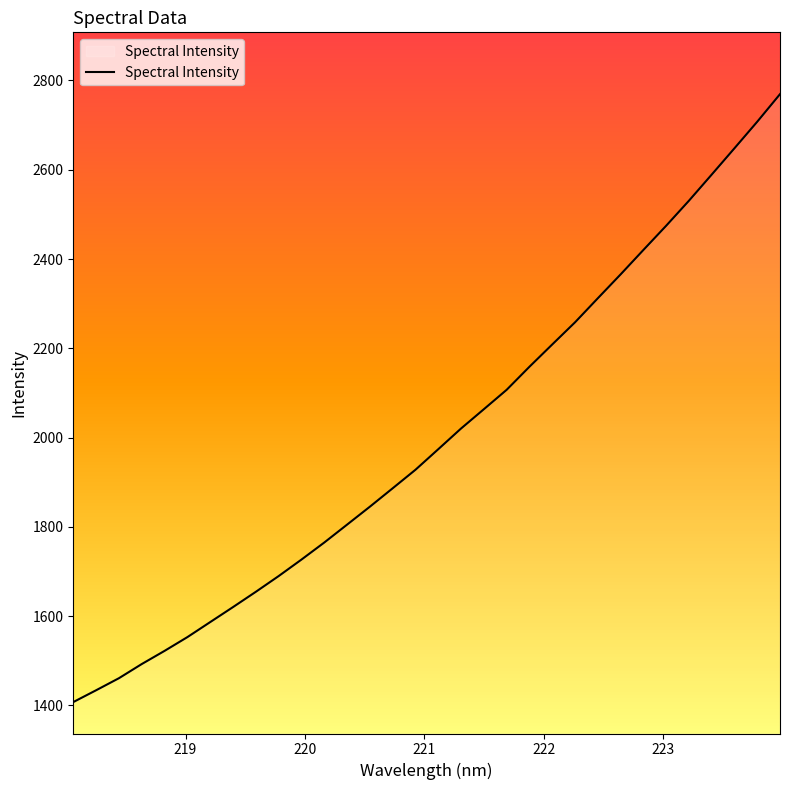

What is the minimum value shown in the chart?

1407.7